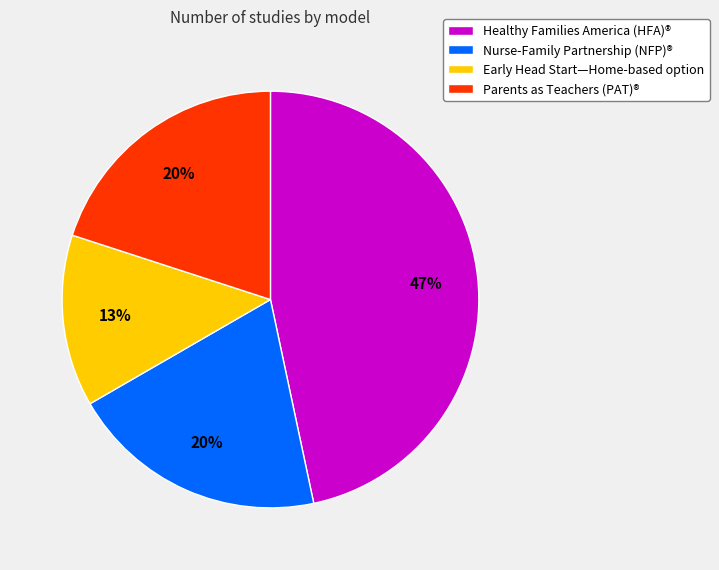

Is the sum of Early Head Start—Home-based option and Parents as Teachers (PAT)® greater than half?

No